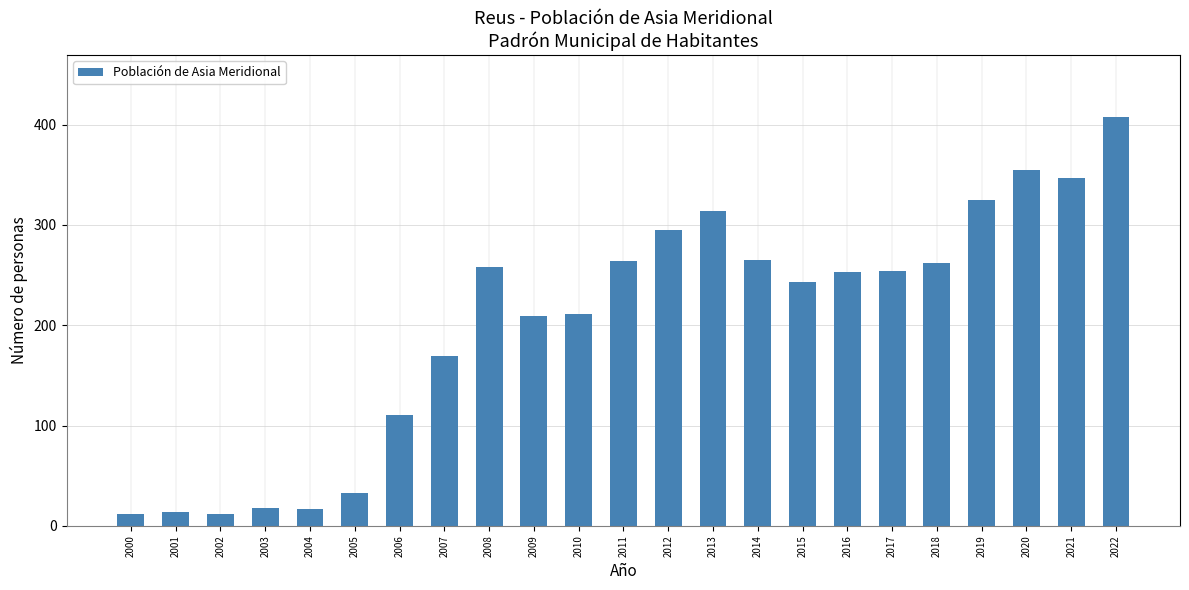

What is the change in value from 2016 to 2021?

+94